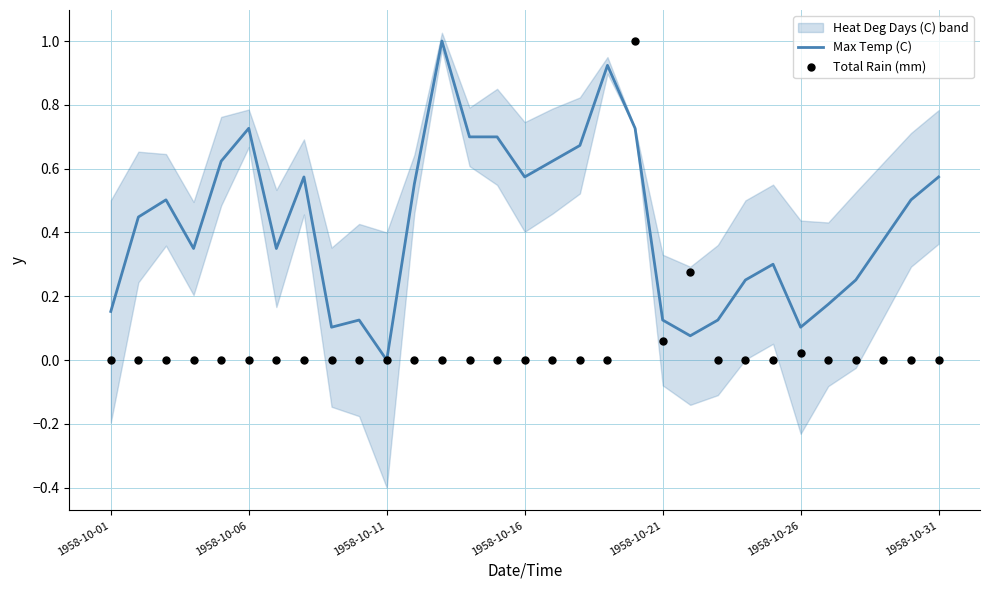

What is the total value across all series at 13?

0.7